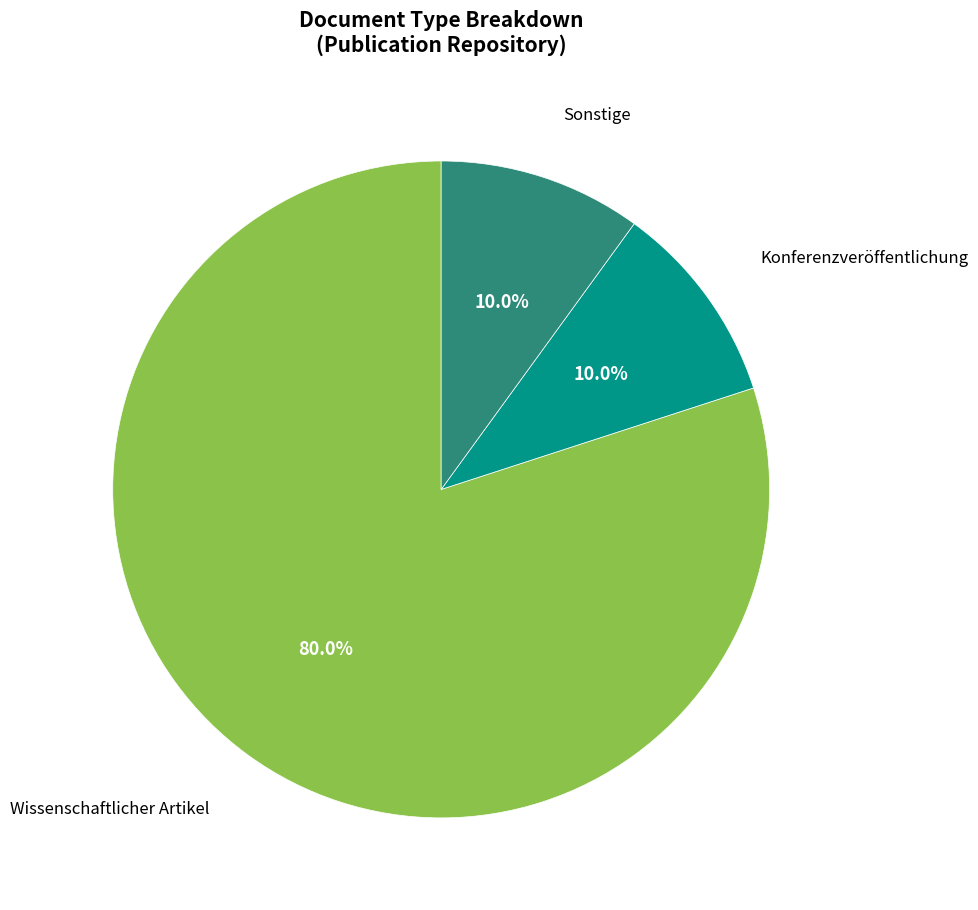

Does any single category account for the majority?

Yes